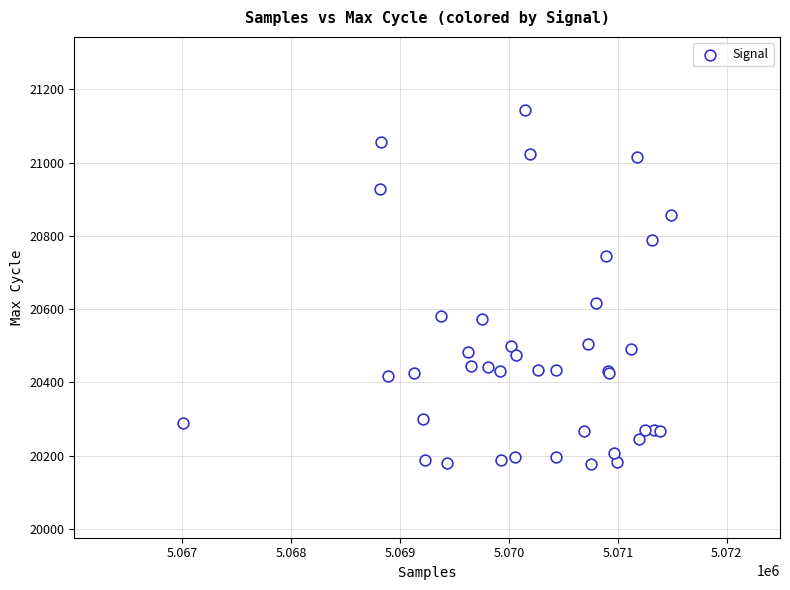

What Y value in the scatter plot is closest to 20659?

20618